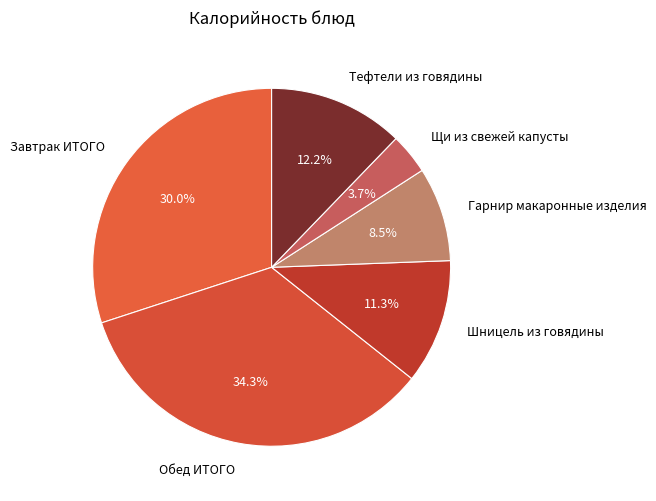

Does Гарнир макаронные изделия account for over 50% of the chart?

No